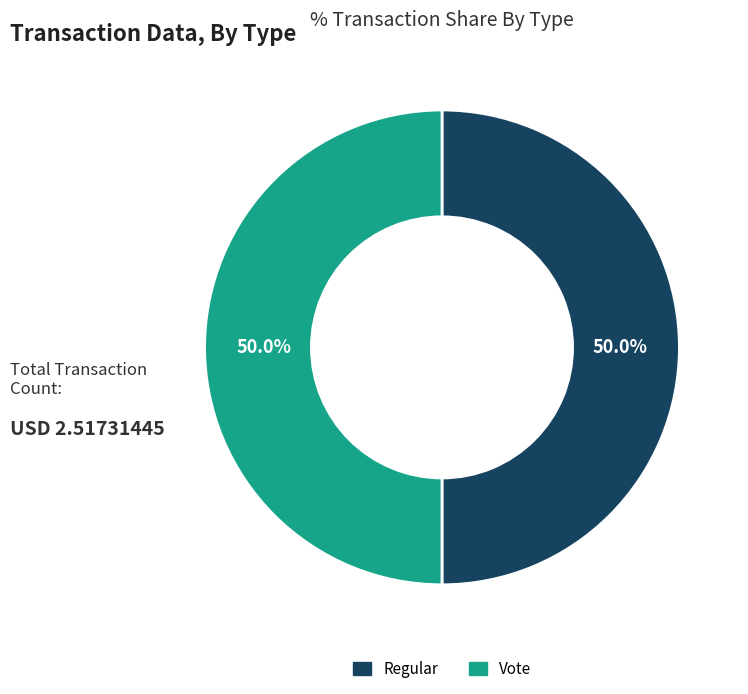

Is it true that Regular is 39% of the pie?

False